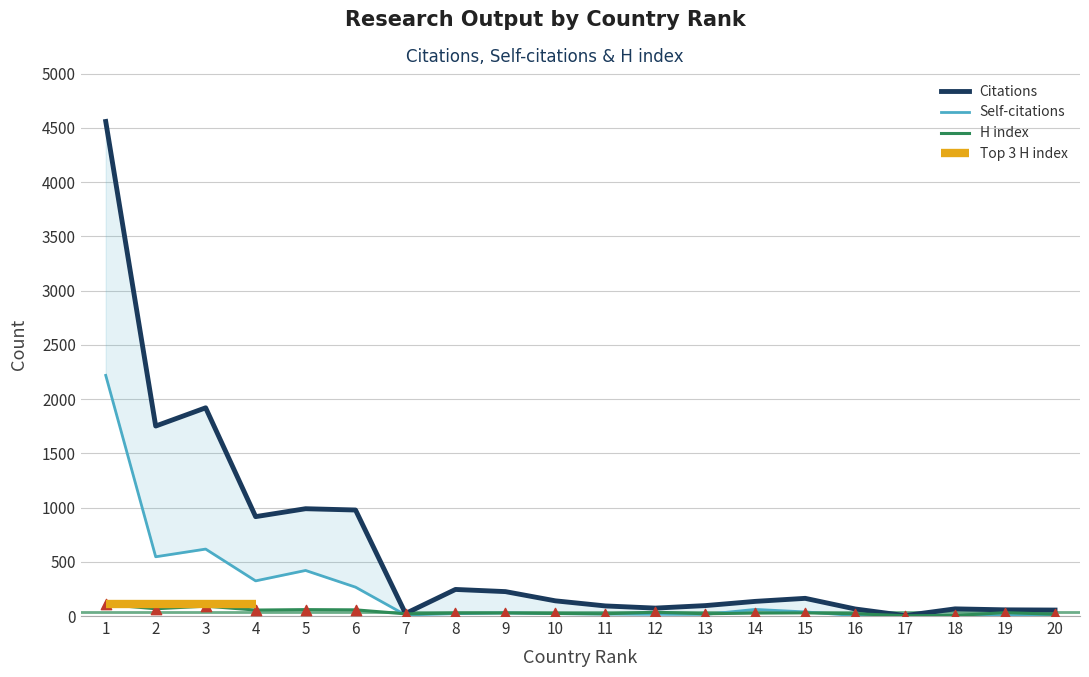

Which series contains the lowest Y value?

Self-citations